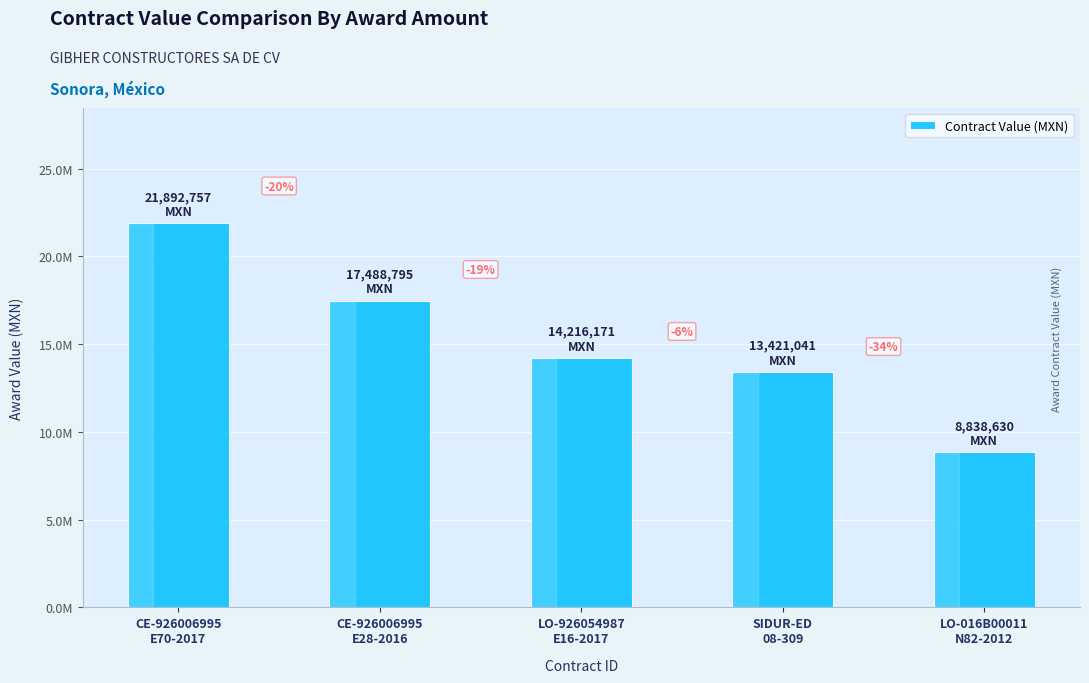

What is the difference between the maximum and minimum values?

13054126.5